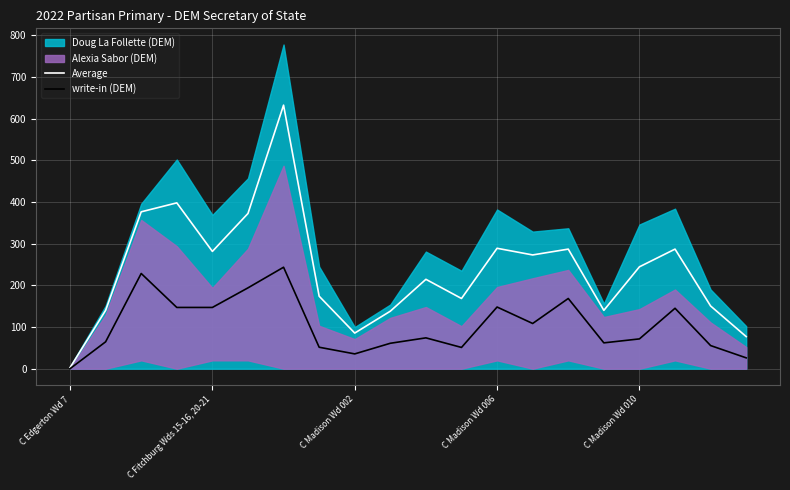

Where is the first local minimum for Average?

C Fitchburg Wds 15-16, 20-21